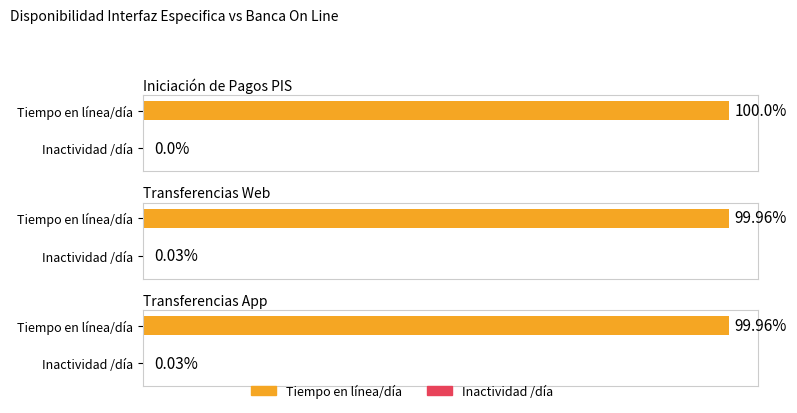

What is the sum of all Inactividad /día values?

0.1